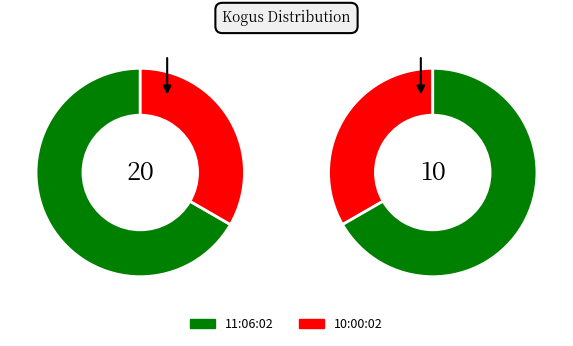

Combined, what portion of the pie is 11:06:02 and 10:00:02?

100.0%